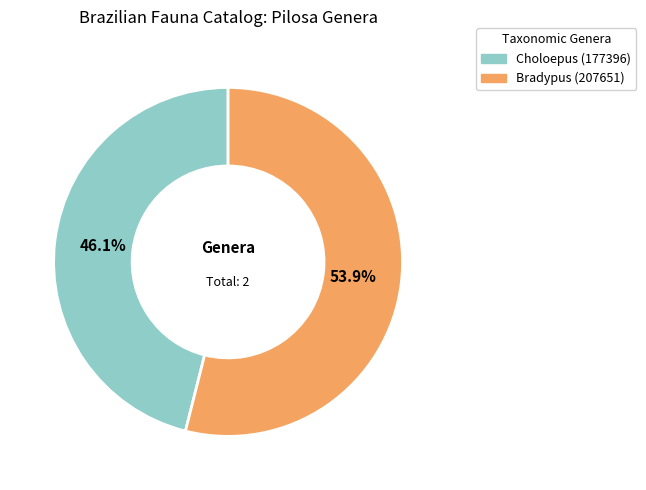

What is the majority slice?

Bradypus (207651)